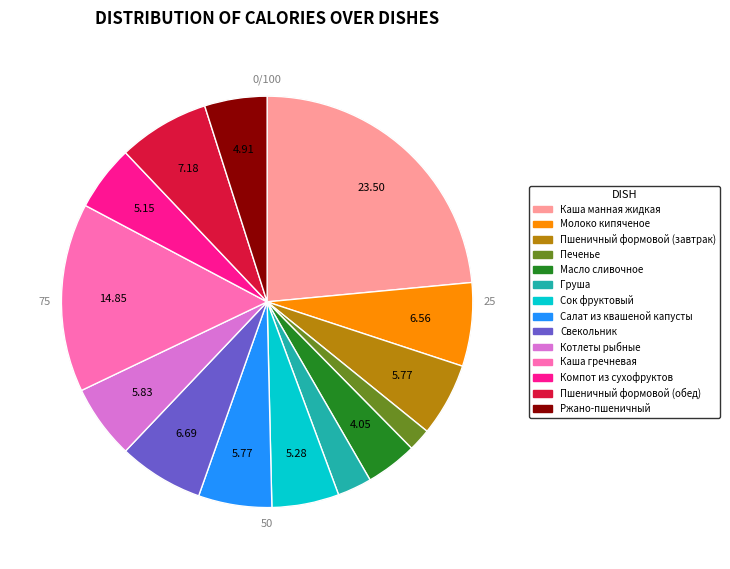

To the nearest percent, what is the average slice percentage?

7%